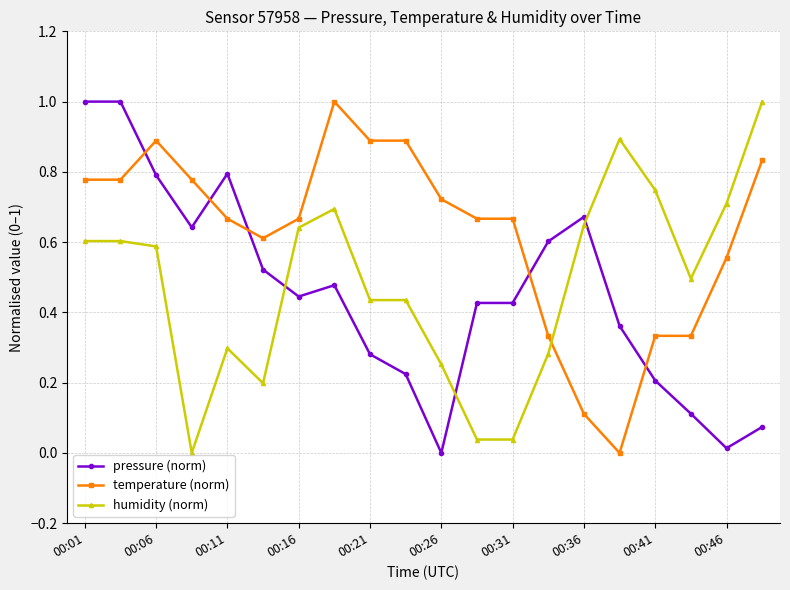

Rank the series by their average value, from lowest to highest.

pressure (norm), humidity (norm), temperature (norm)